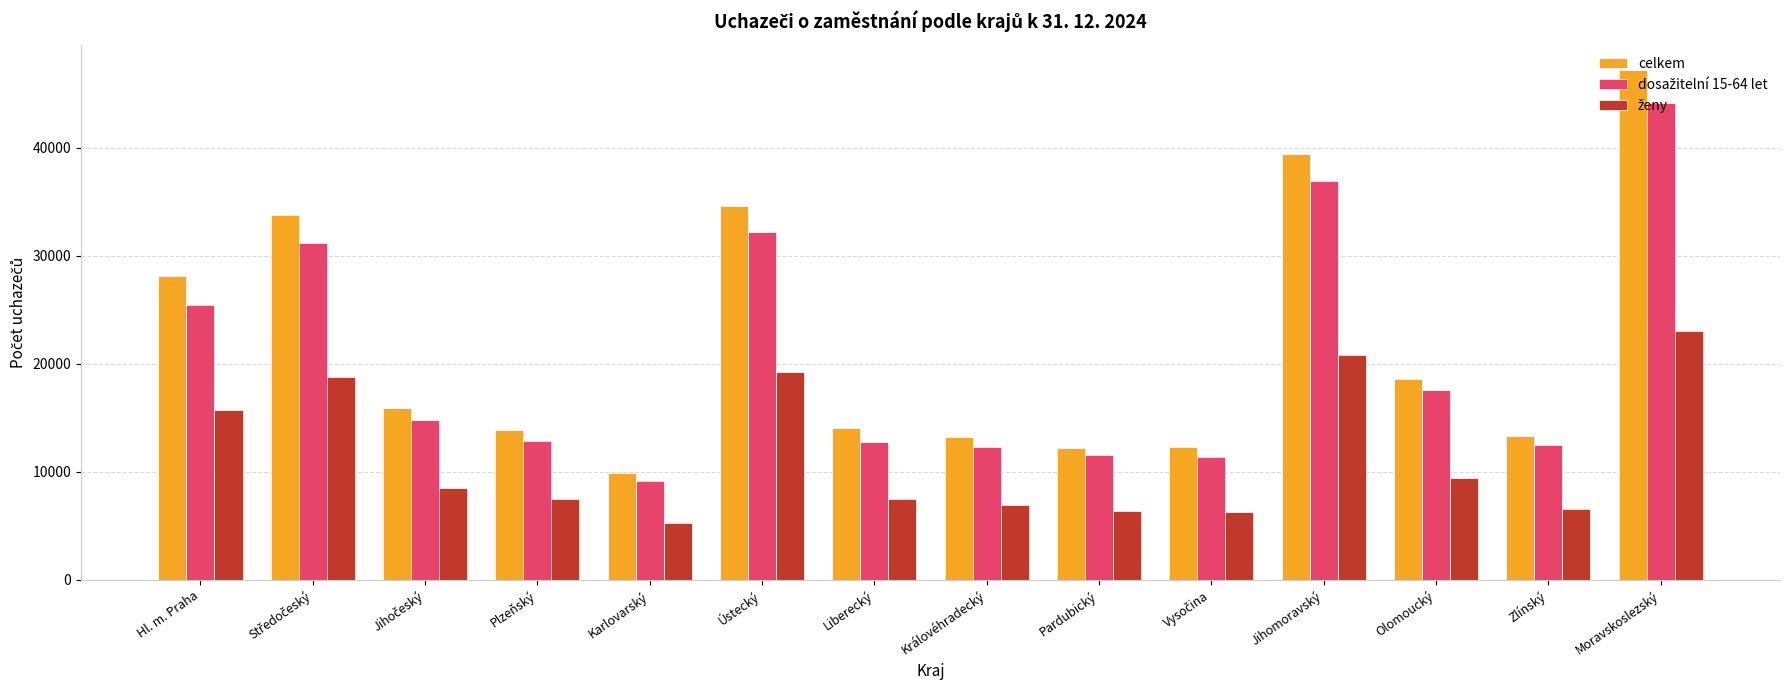

What is the difference between the second highest and second lowest values in the celkem series?

27228